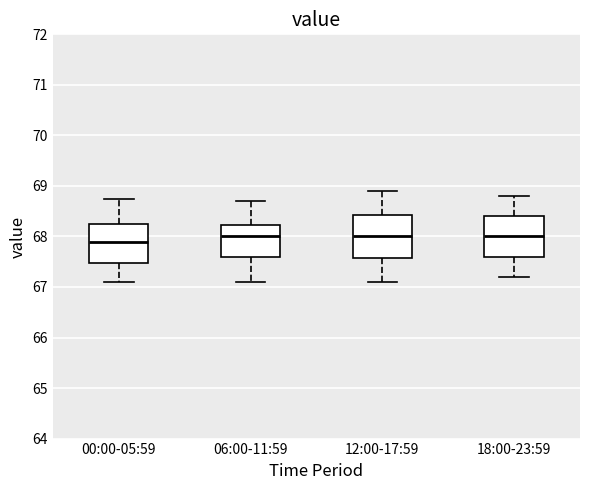

Reading left to right, transcribe this box plot: for each box, give where its median line is, the range the box spans, and where its two whiskers end, as read against the y-axis. The values are not printed on the chart, so give them approximately, as read against the axis.

00:00-05:59: median 67.9, box 67.5 to 68.2, whiskers 67.1 to 68.8
06:00-11:59: median 68.0, box 67.6 to 68.2, whiskers 67.1 to 68.7
12:00-17:59: median 68.0, box 67.6 to 68.4, whiskers 67.1 to 68.9
18:00-23:59: median 68.0, box 67.6 to 68.4, whiskers 67.2 to 68.8